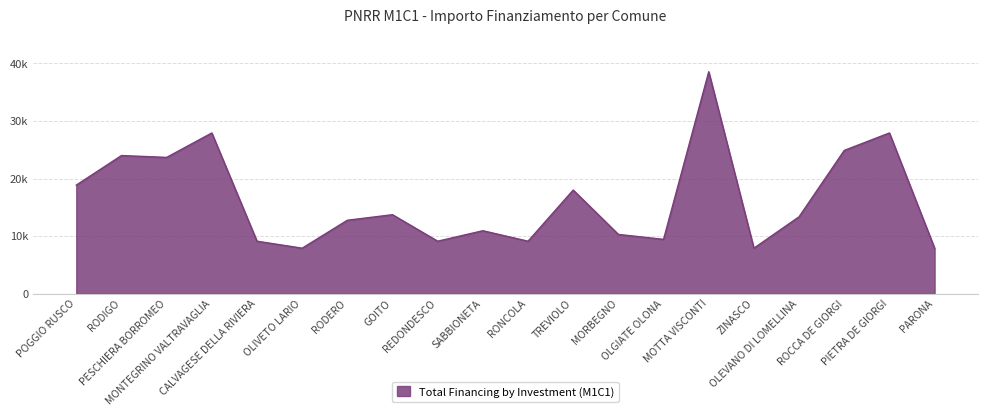

At which category does the chart reach its peak across all series?

MOTTA VISCONTI